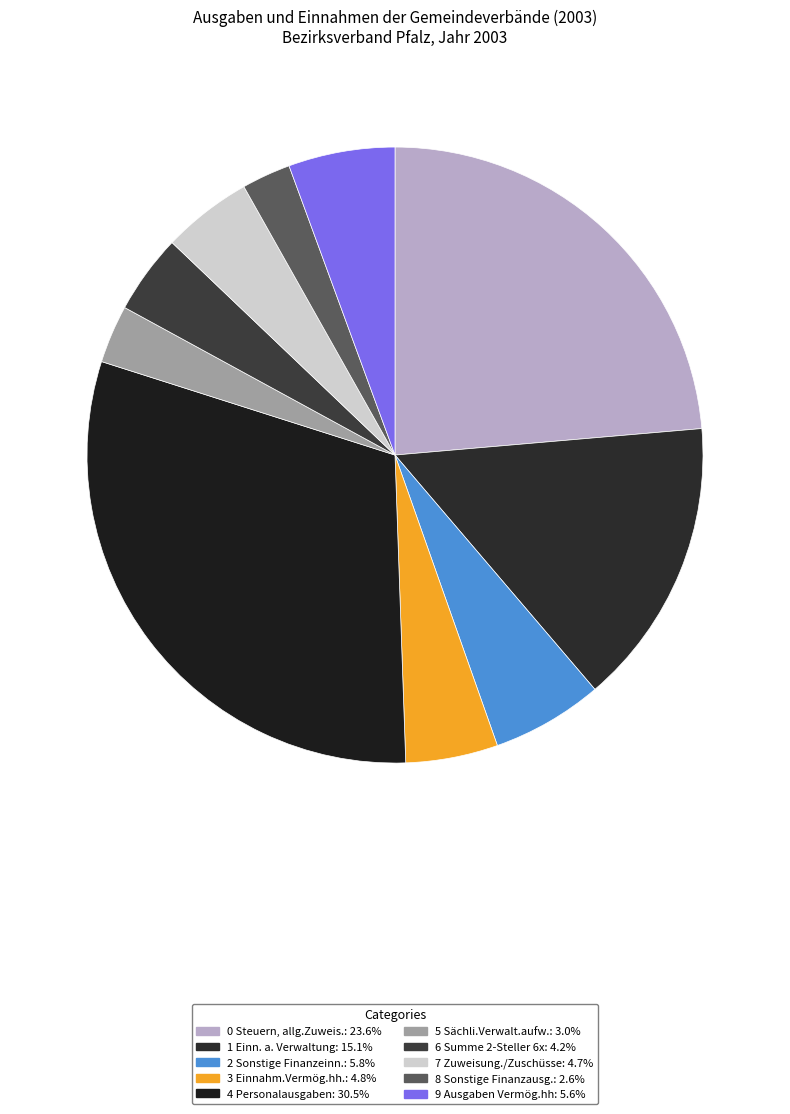

What is the change in value from 6 Summe 2-Steller 6x to 9 Ausgaben Vermög.hh?

+1736395